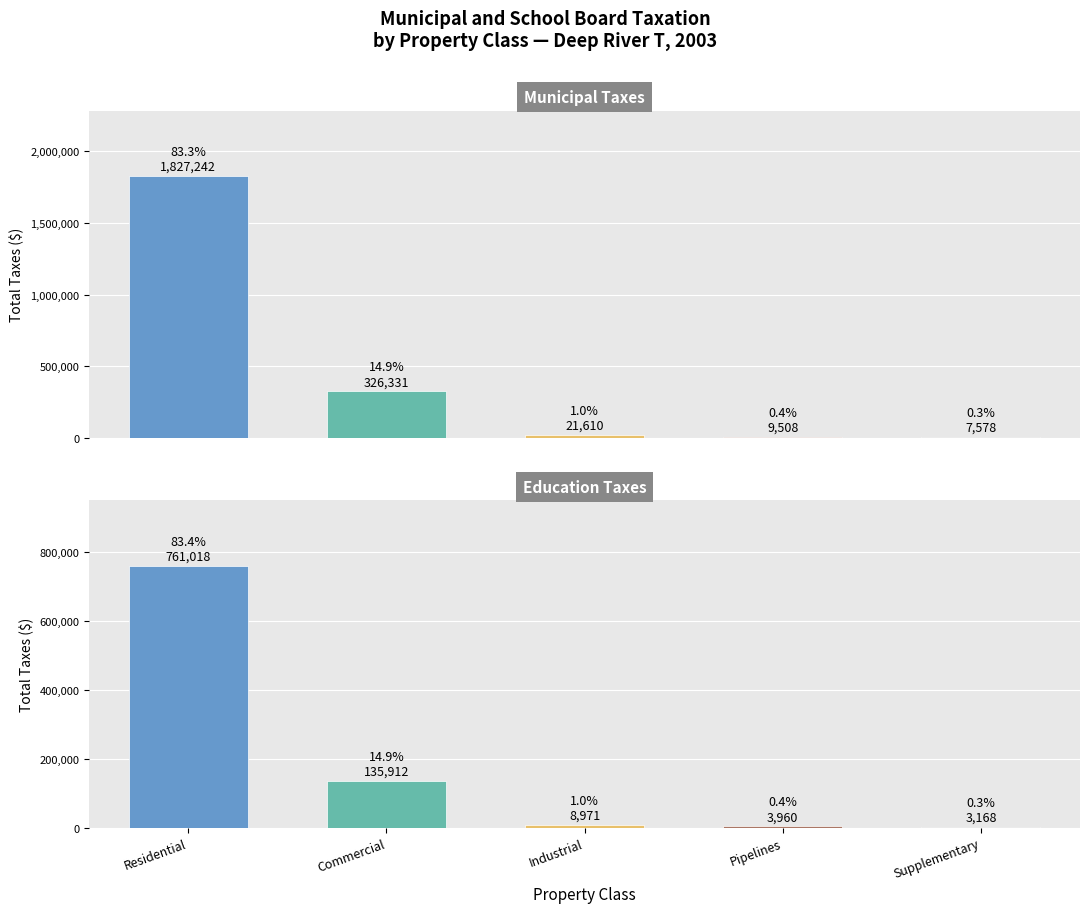

How many data points does each series have?

5